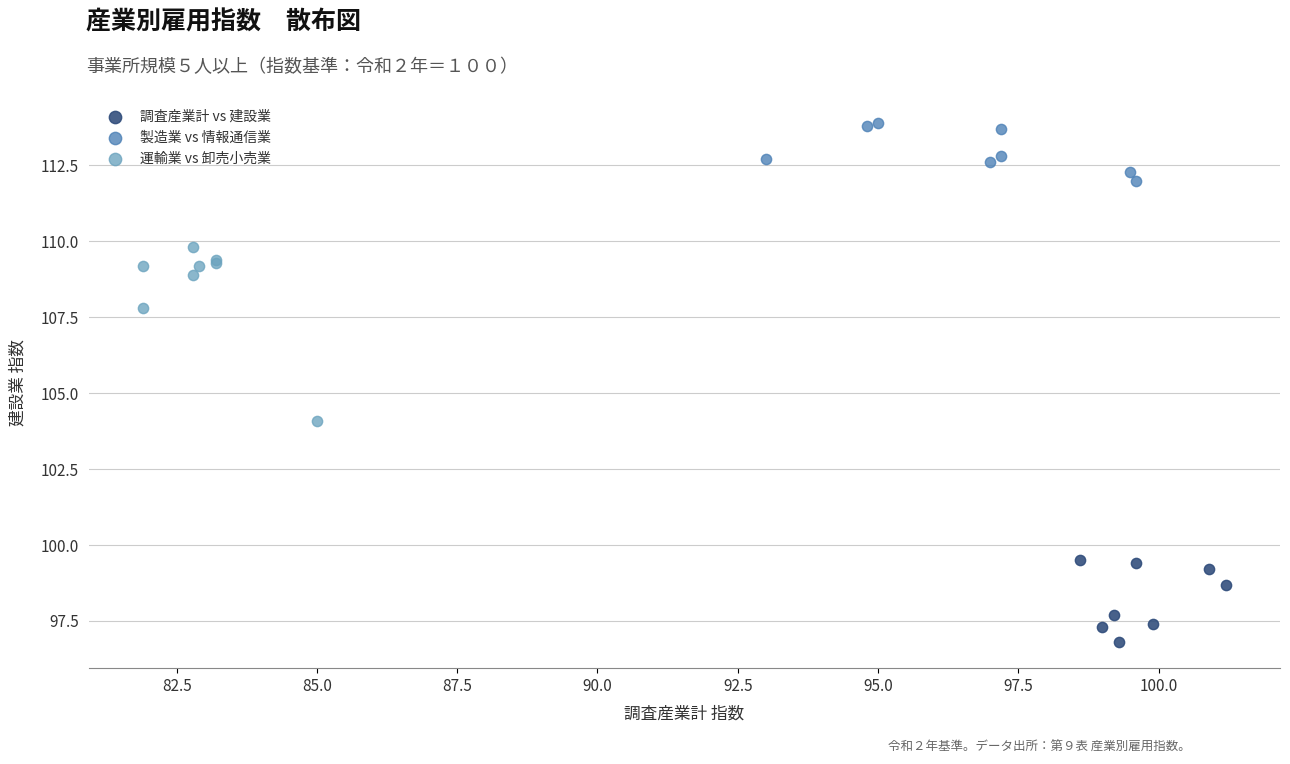

Which series has the largest Y range (max minus min)?

運輸業 vs 卸売小売業